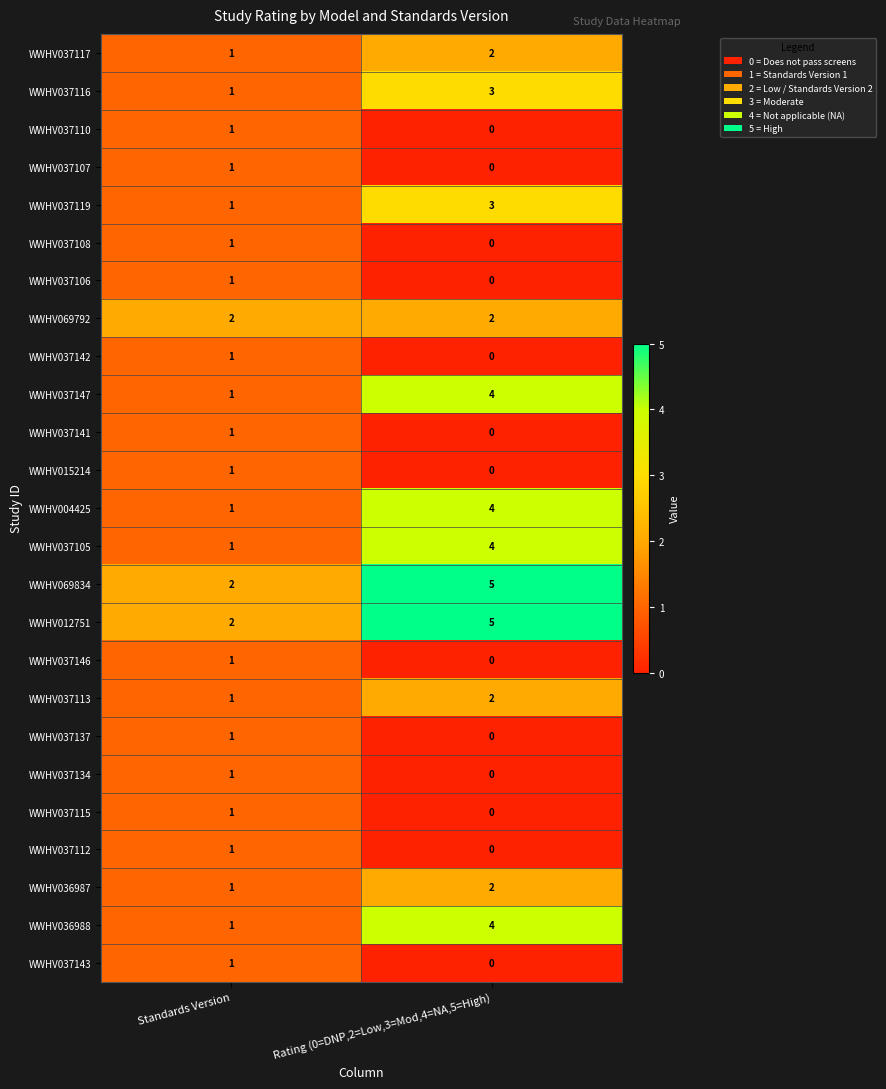

List the labels in order of WWHV037134 value, largest first.

Standards Version, Rating (0=DNP,2=Low,3=Mod,4=NA,5=High)